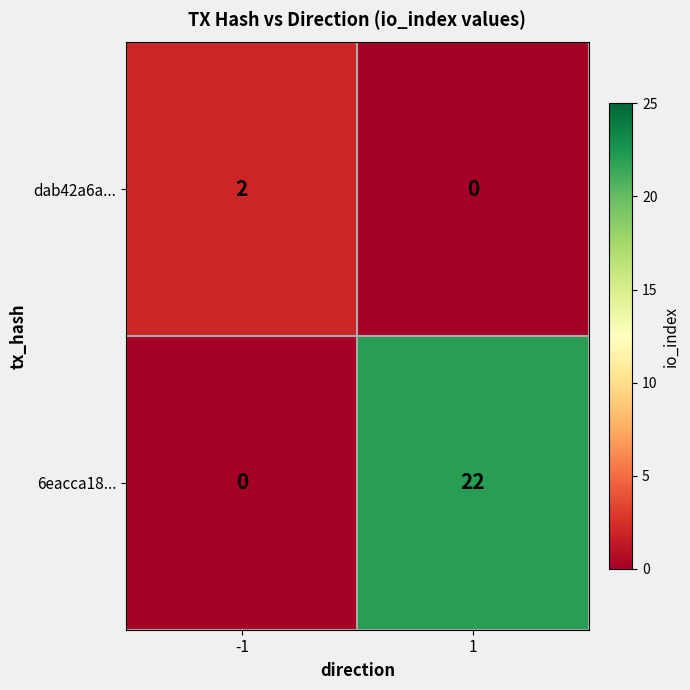

What is the spread (max minus min) of values at -1?

2